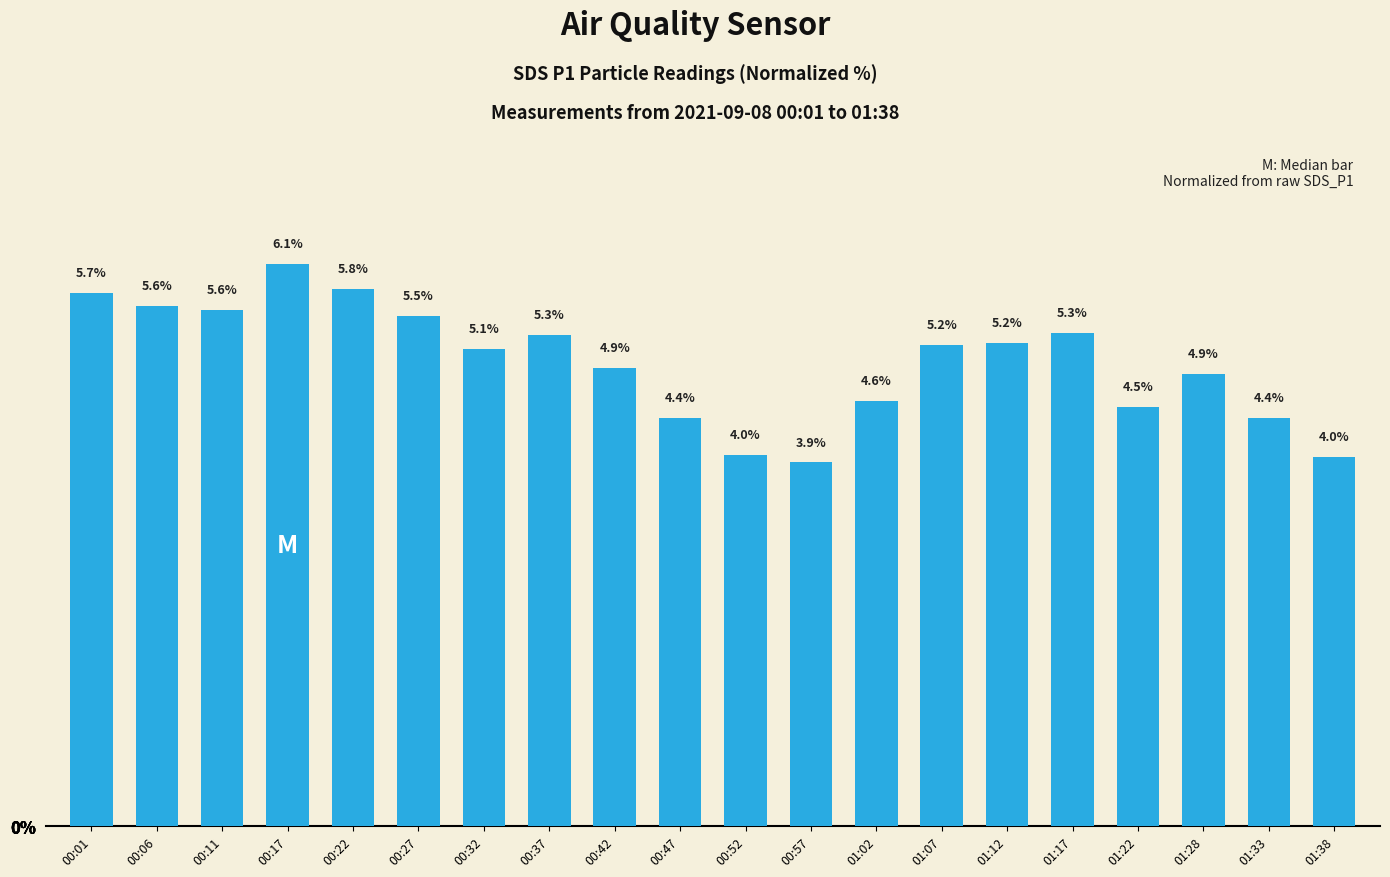

True or false: the data shows 5.5 at 00:27.

True